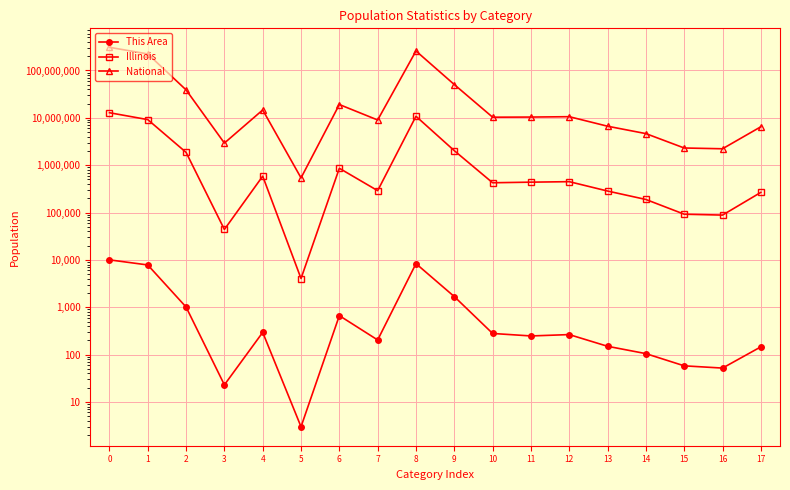

What is the spread (max minus min) of values at 14?

4647352